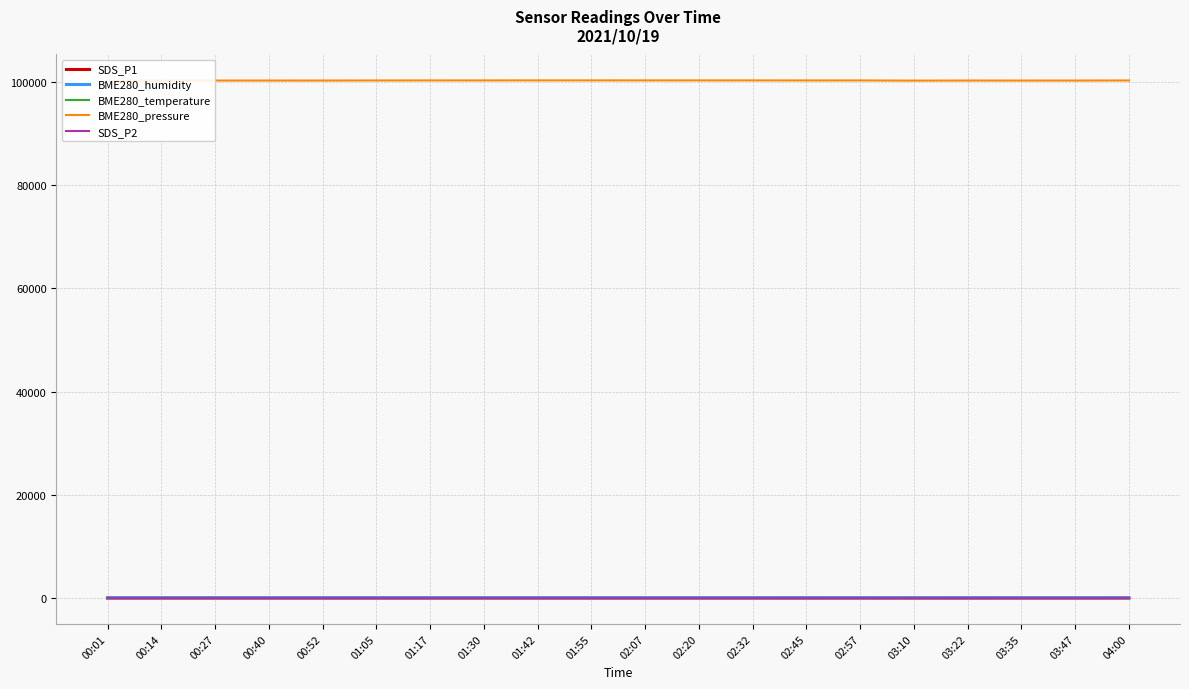

What is the difference between the SDS_P2 values at 00:40 and 00:01?

1.1